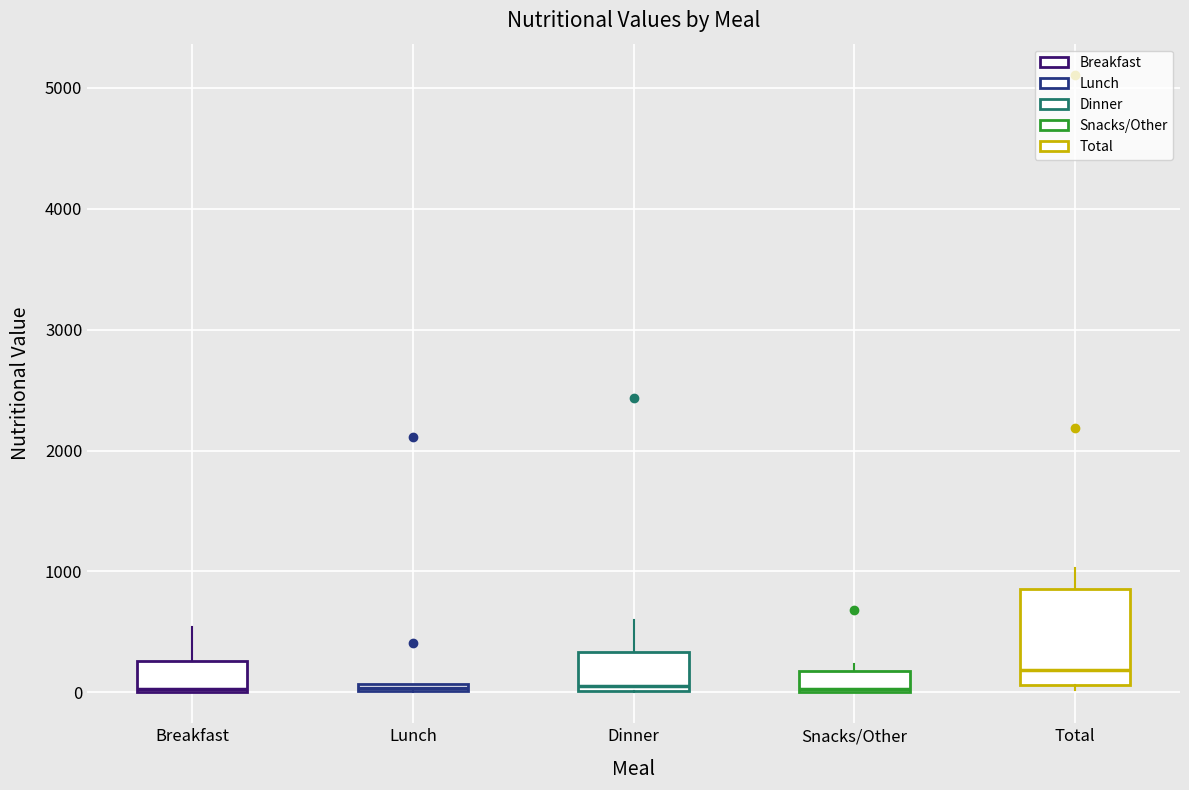

Where is the upper edge of the box for Total on the y-axis? The values are not printed on the chart, so give them approximately, as read against the axis.

900